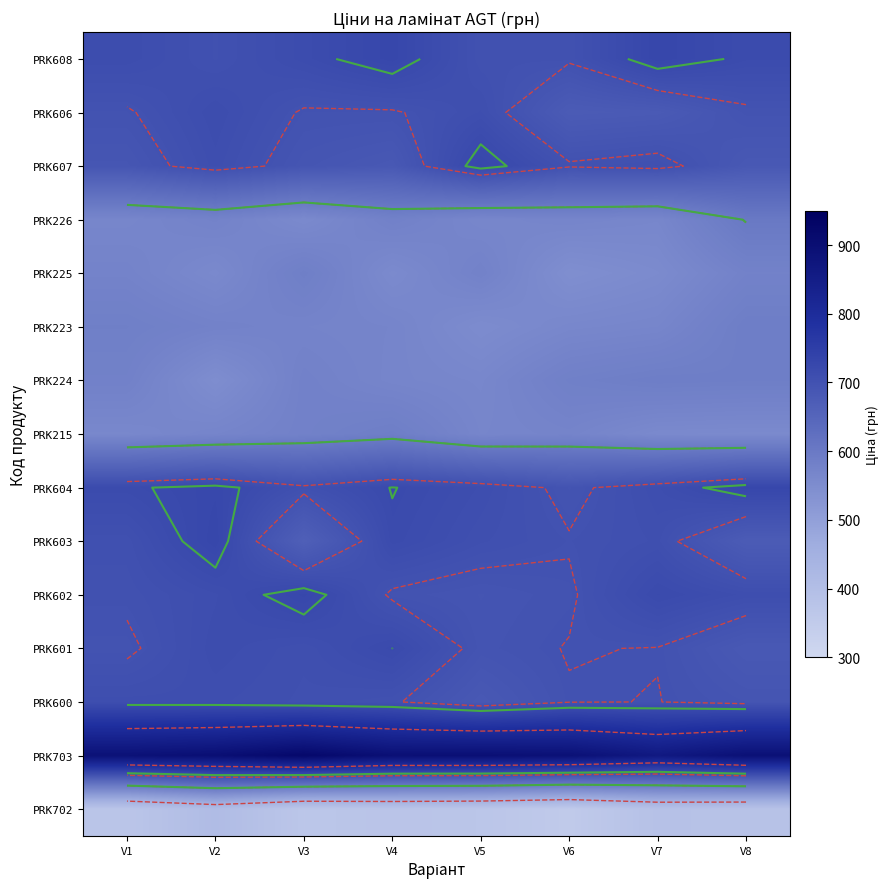

The value of PRK602 at V2 is 710.8. True or false?

True